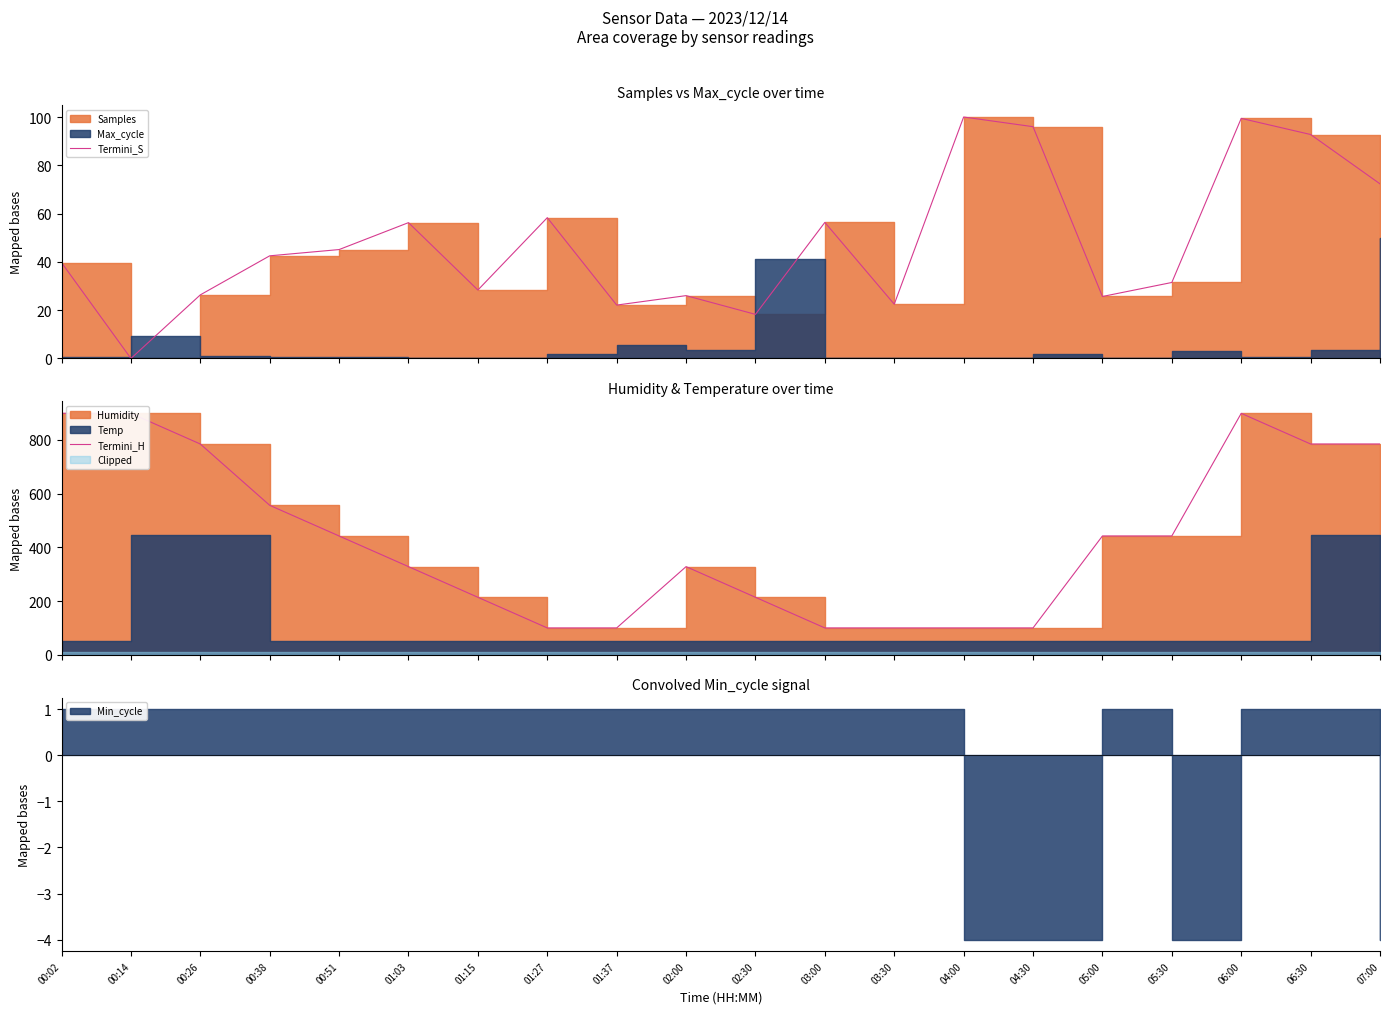

How many lines are shown in the chart?

2